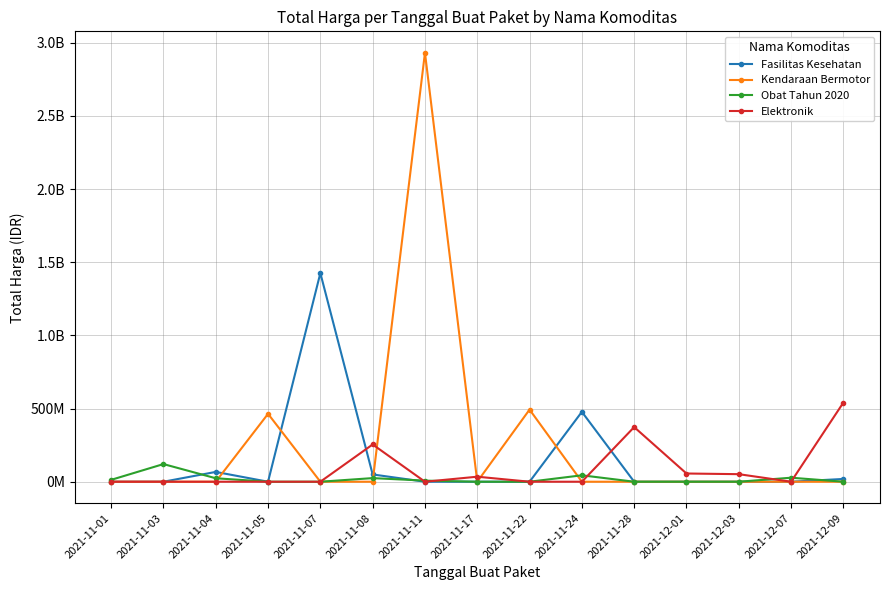

Which series has the largest range (max minus min)?

Kendaraan Bermotor